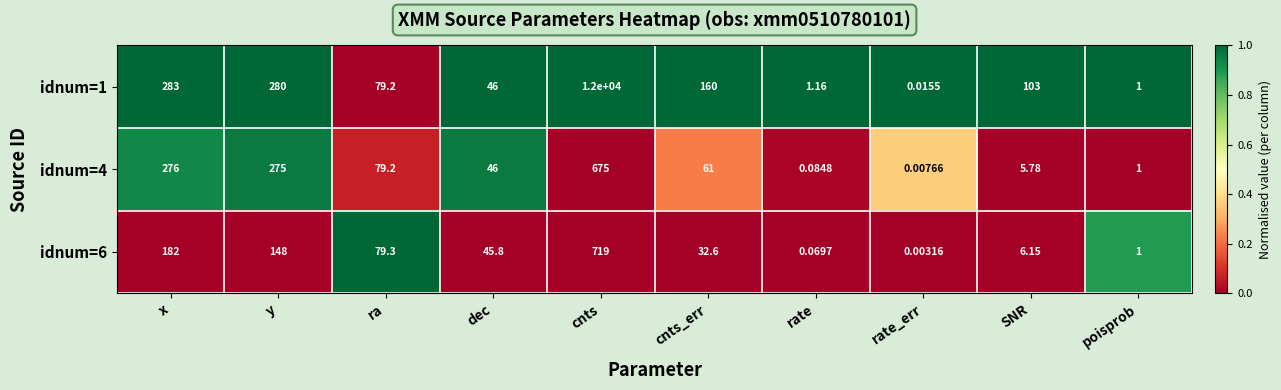

Which label corresponds to the largest value in the chart?

cnts